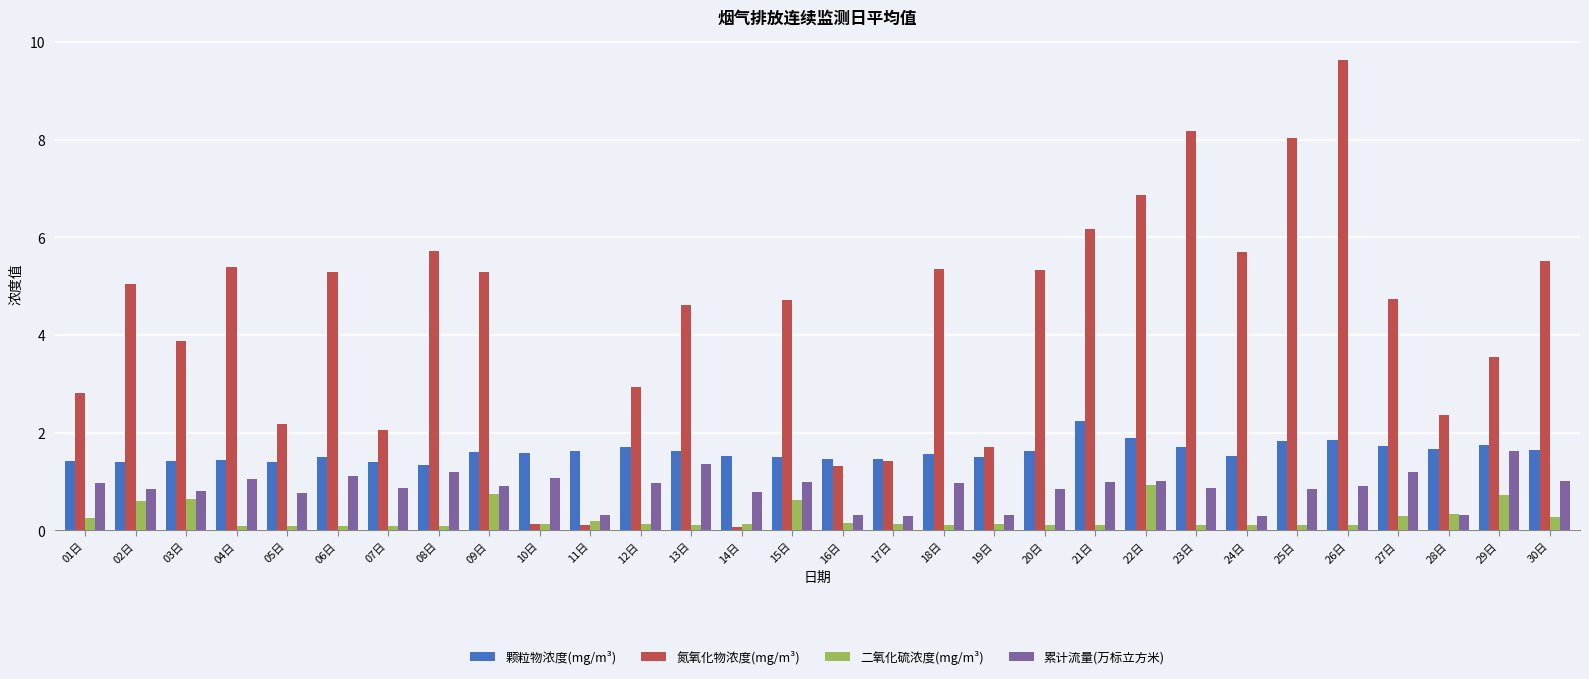

What is the spread (max minus min) of values at 15日?

4.1